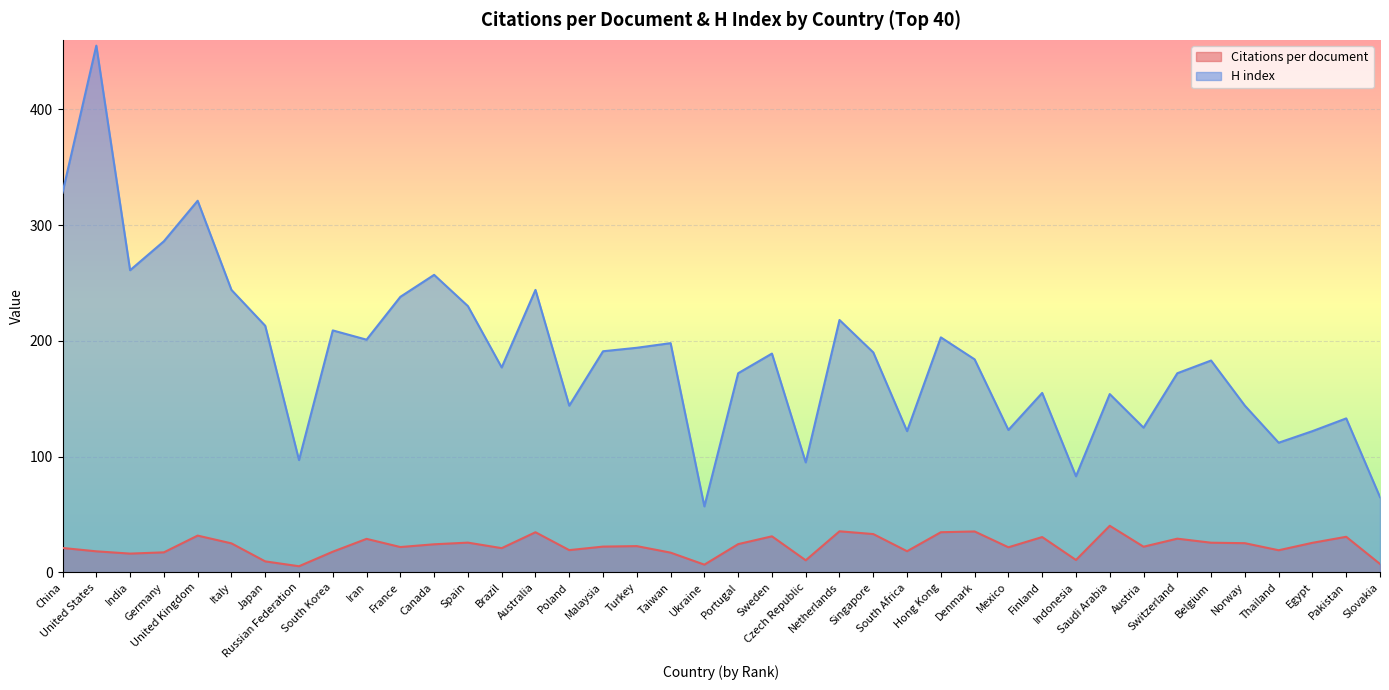

What is the maximum value for H index?

455.0